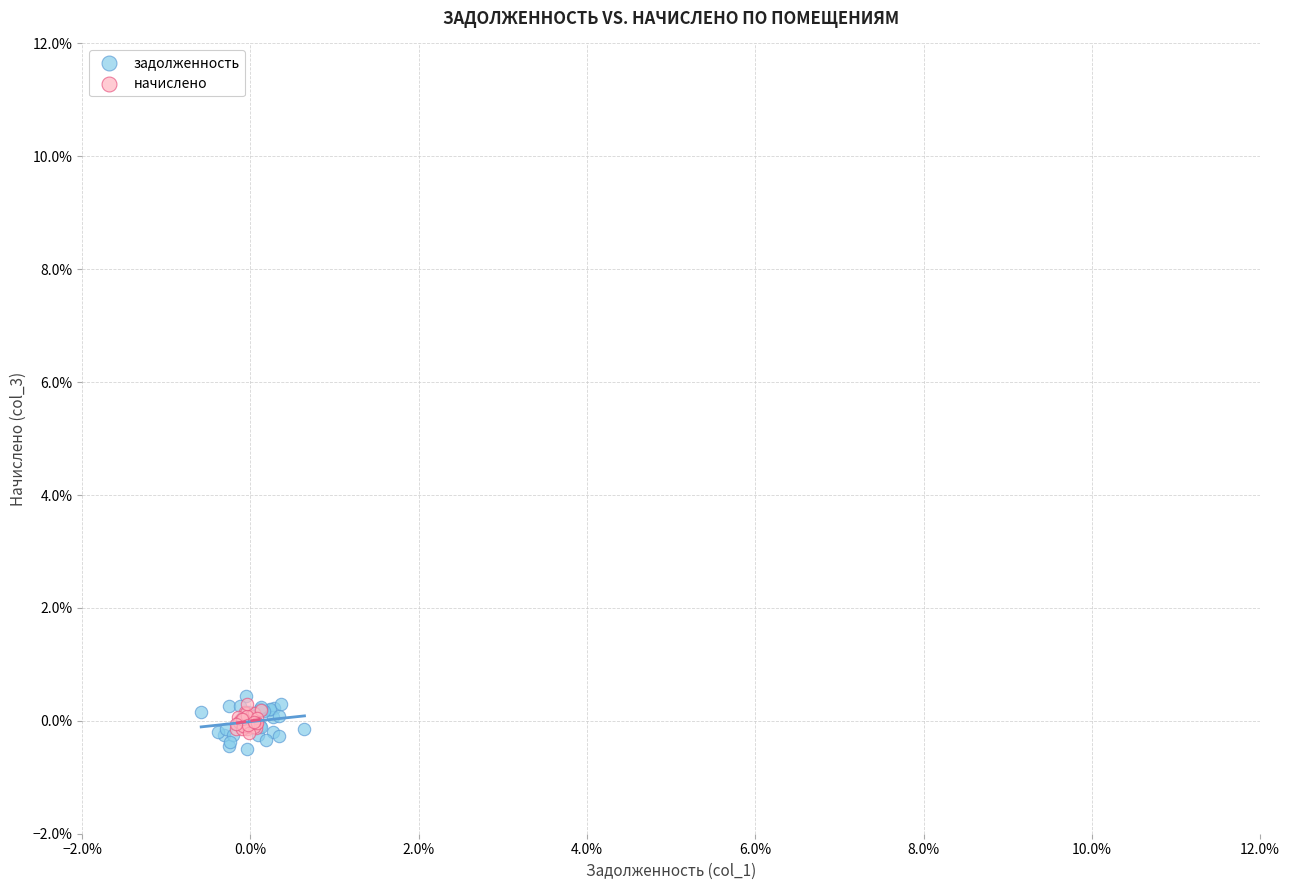

What are all the series names shown in the legend?

задолженность, начислено